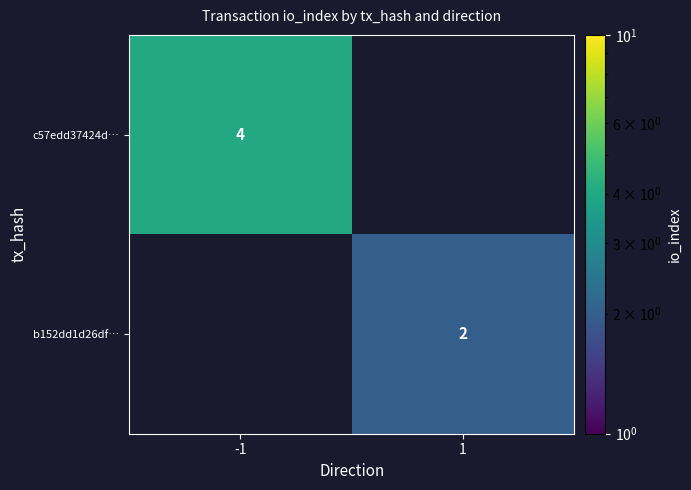

What is the maximum value shown in the chart?

4.0